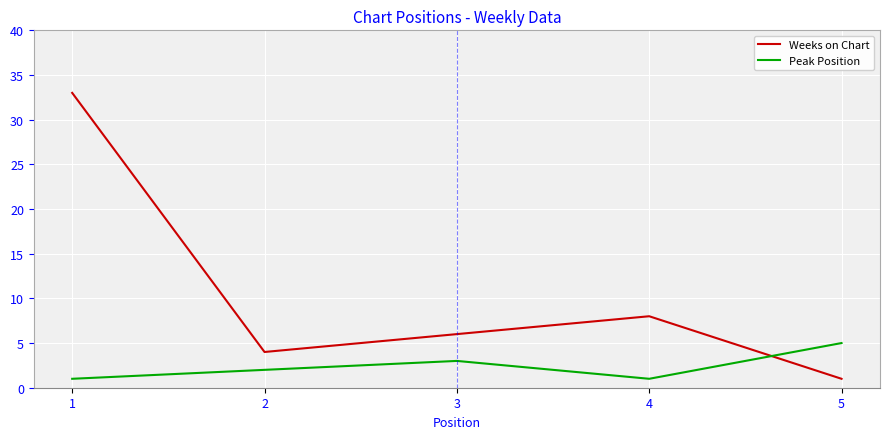

Reading left to right, list all the values displayed in this chart.

Weeks on Chart: 33	4	6	8	1
Peak Position: 1	2	3	1	5